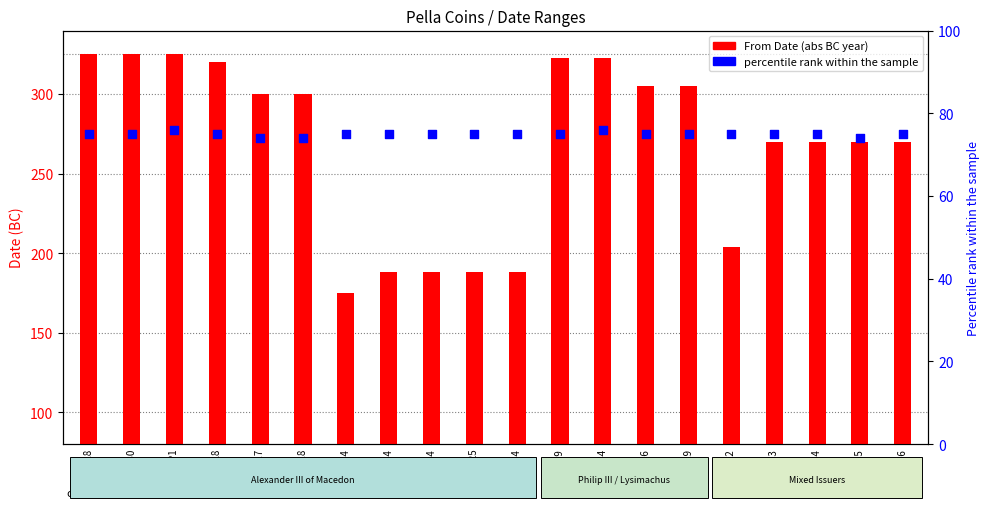

Which series has the largest Y range (max minus min)?

From Date (abs)